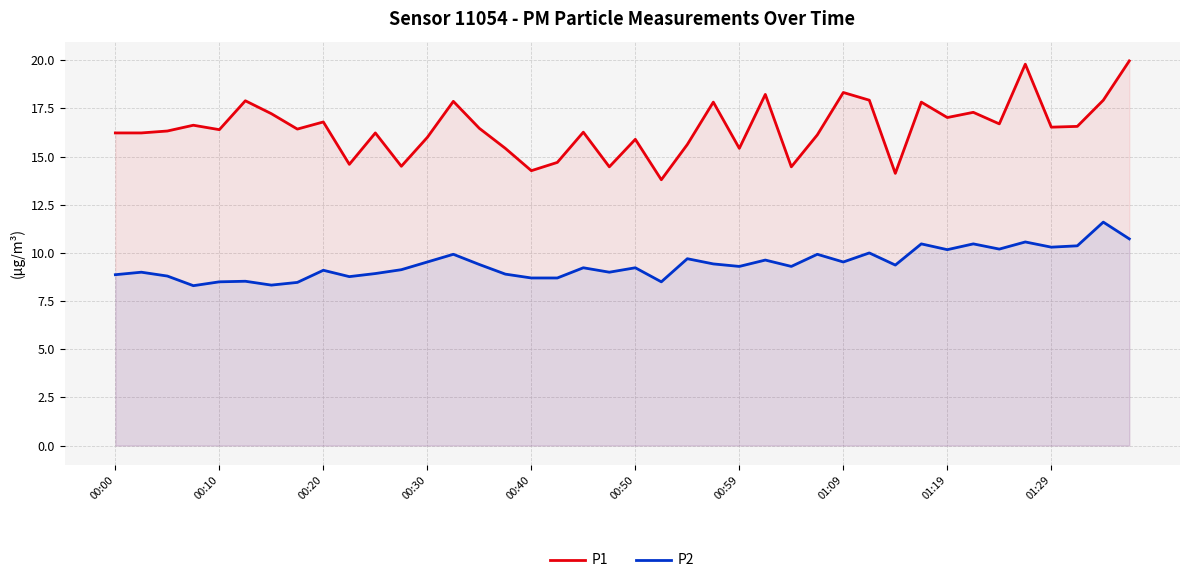

What is the difference between the second highest and second lowest values in the P2 series?

2.4